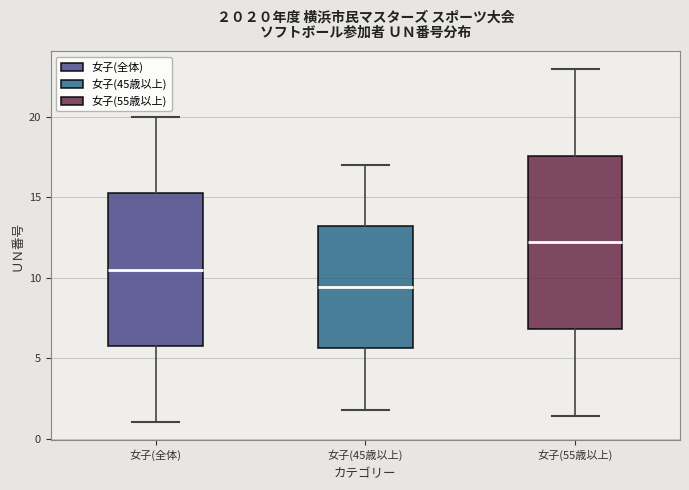

Comparing the boxes themselves (not the whiskers), which one is the tallest?

女子(55歳以上)